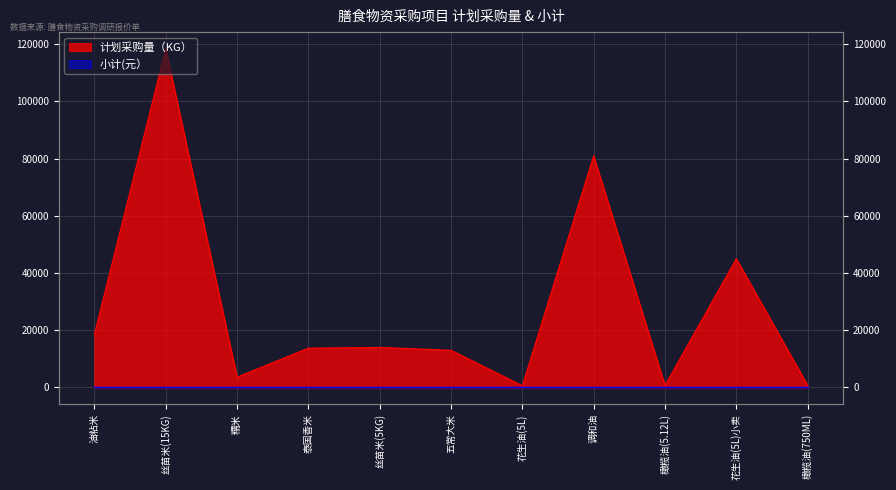

The chart shows a value of 600 at 花生油(5L). True or false?

True